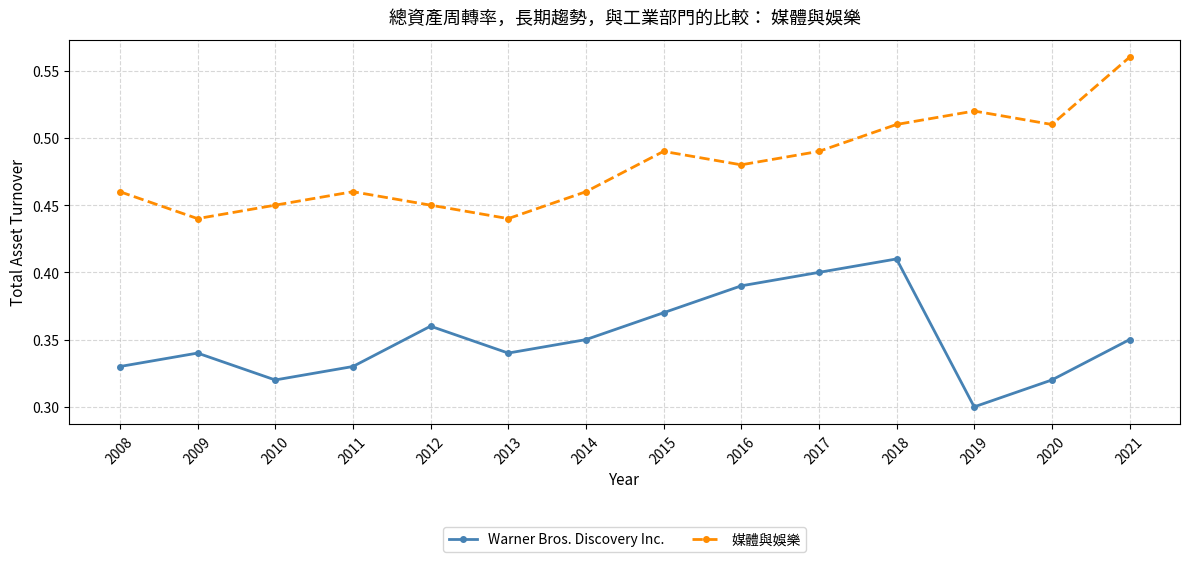

True or false: Warner Bros. Discovery Inc. and 媒體與娛樂 intersect in this chart.

False